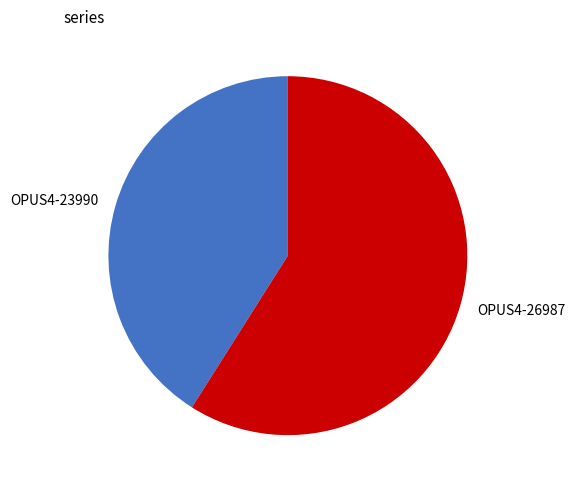

Do OPUS4-26987 and OPUS4-23990 together represent more than half of the pie?

Yes